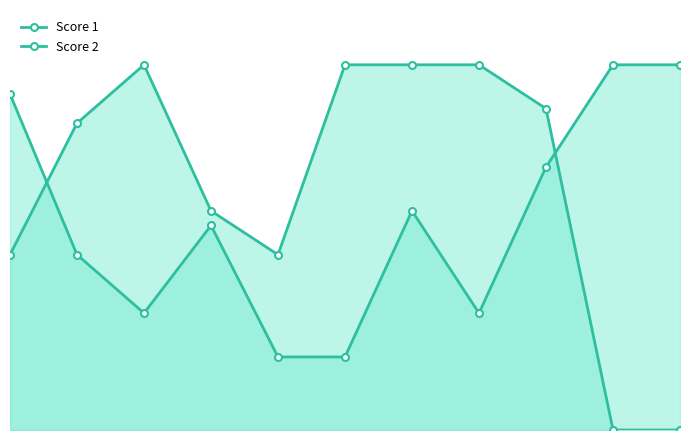

What are all the series names shown in the legend?

Score 1, Score 2